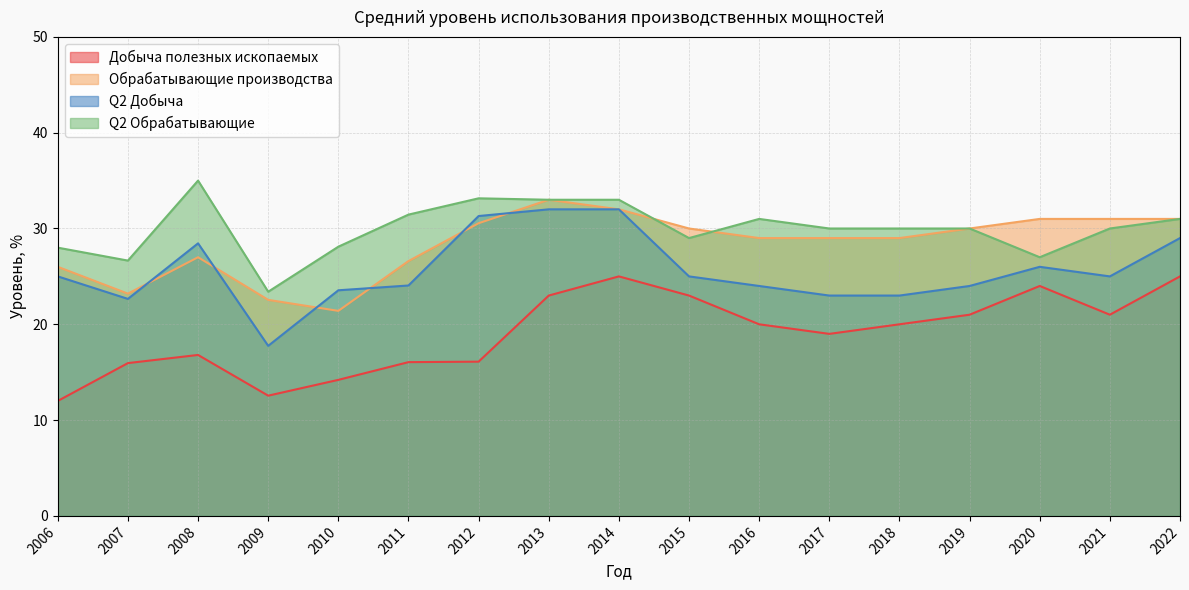

How many values in the Обрабатывающие производства series exceed 29?

8